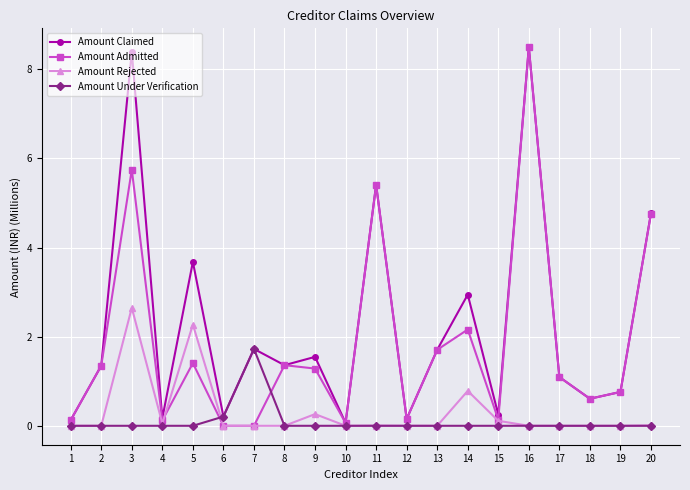

Which series changed the most between 5 and 15?

Amount Claimed